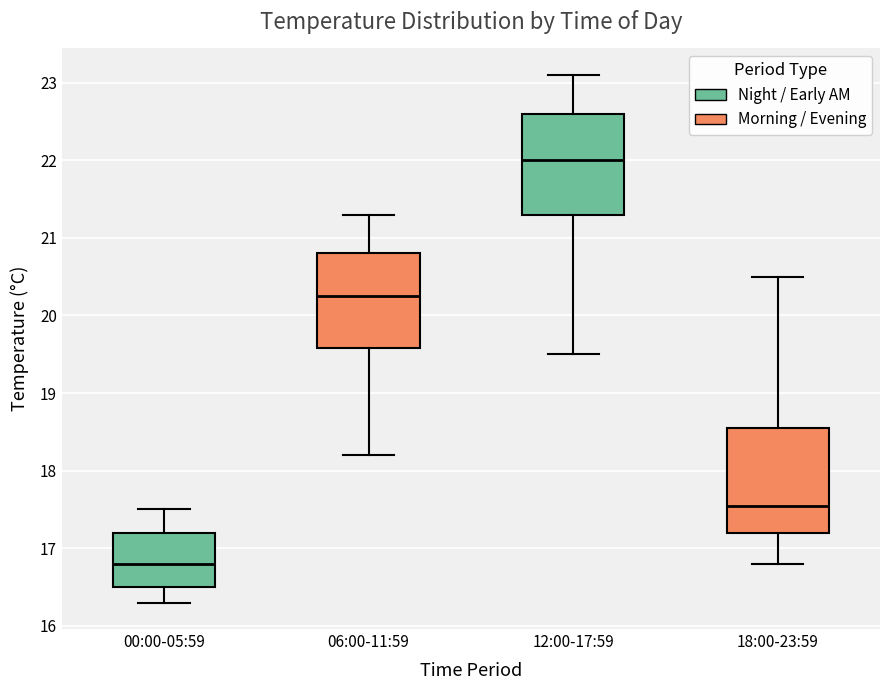

Which box's median line is the highest?

12:00-17:59